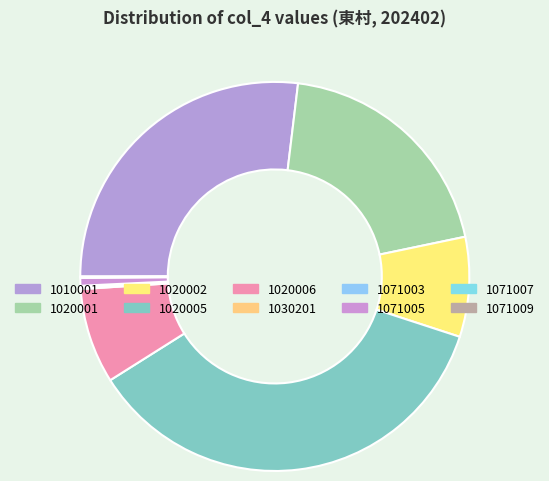

Which category has the biggest portion of the pie?

1020005